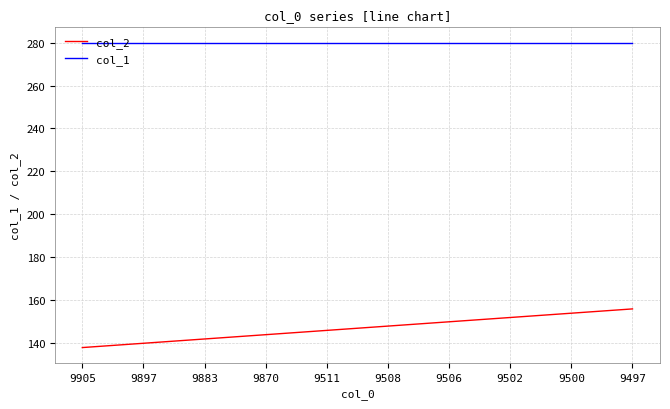

Which series has the largest total across all categories?

col_1